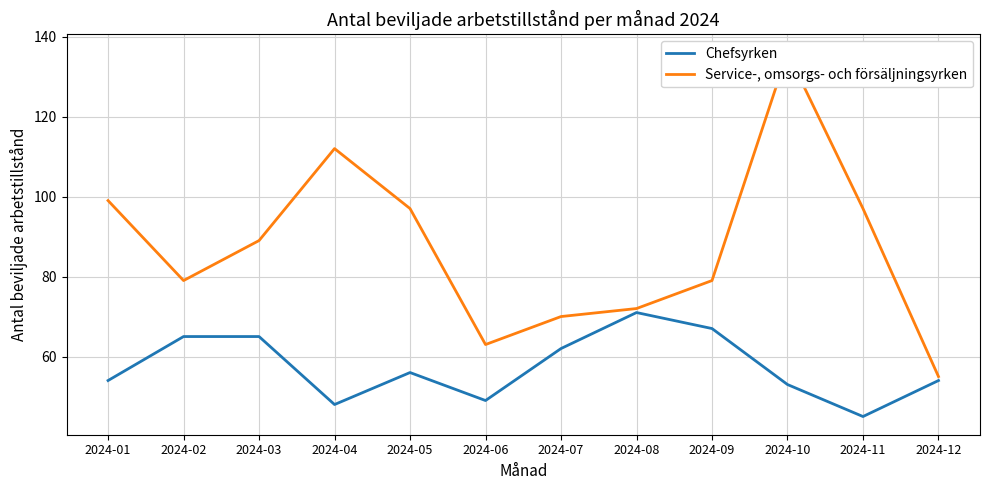

Between 2024-07 and 2024-12, which is larger?

2024-07